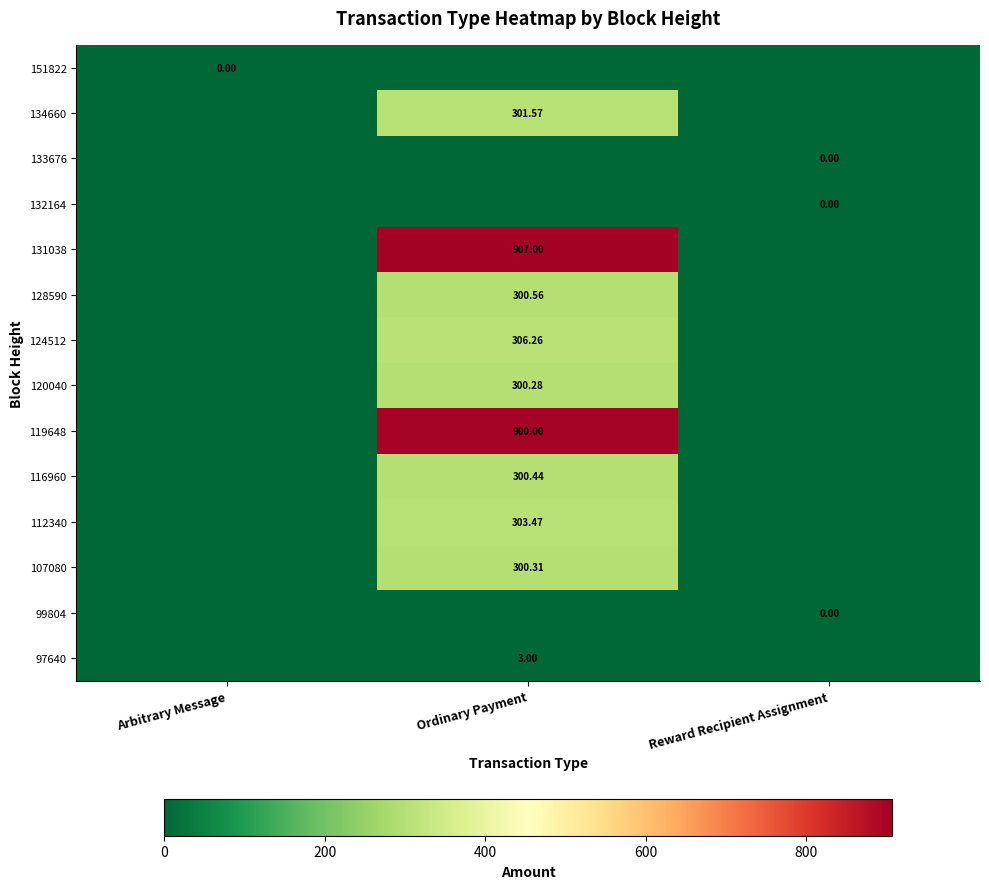

Count the number of categories in the chart.

3